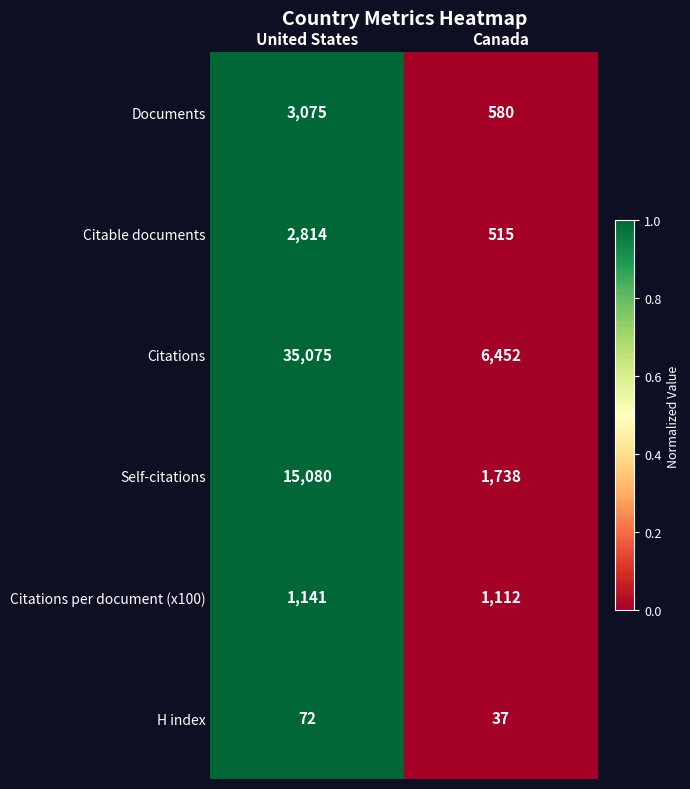

Read the Citations per document (x100) value at Canada.

1112